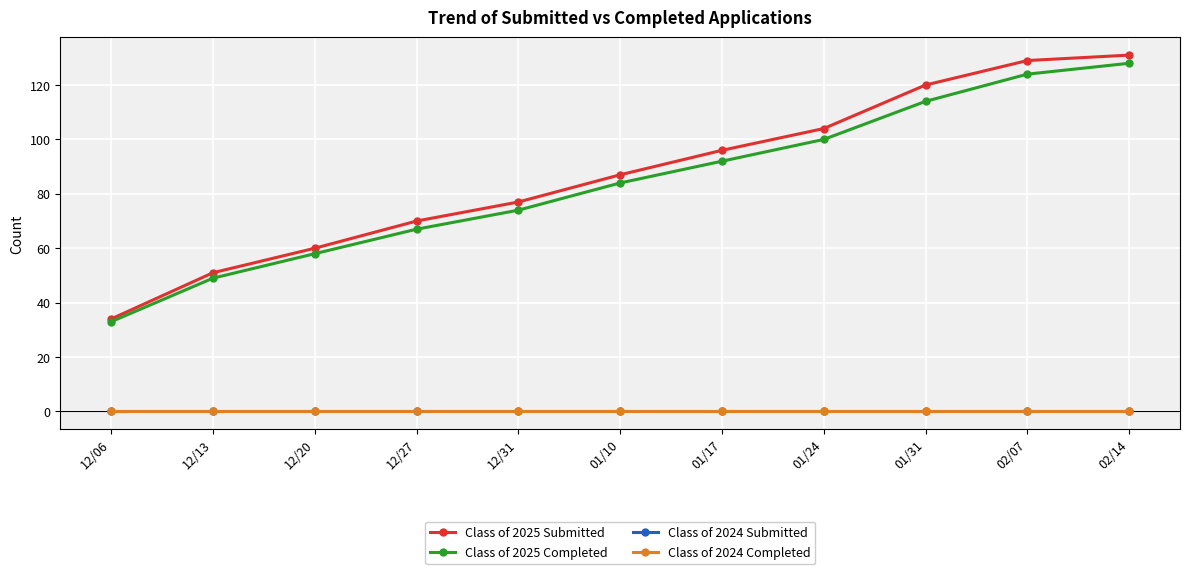

What is the highest value of the Class of 2025 Submitted series?

131